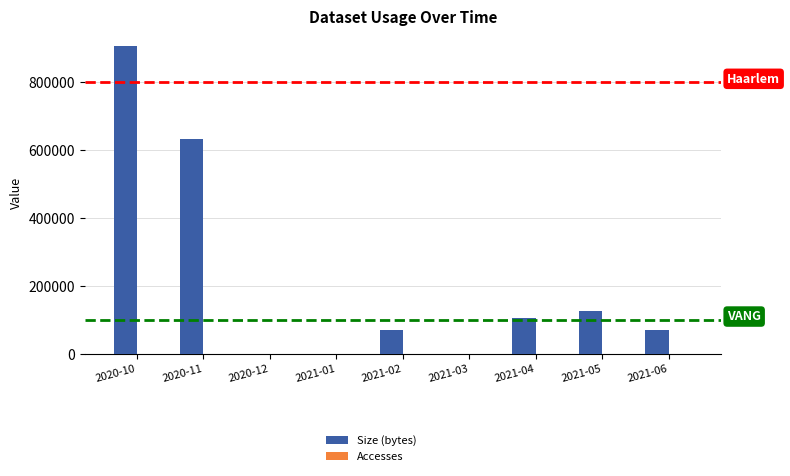

Which series has the largest total across all categories?

Size (bytes)